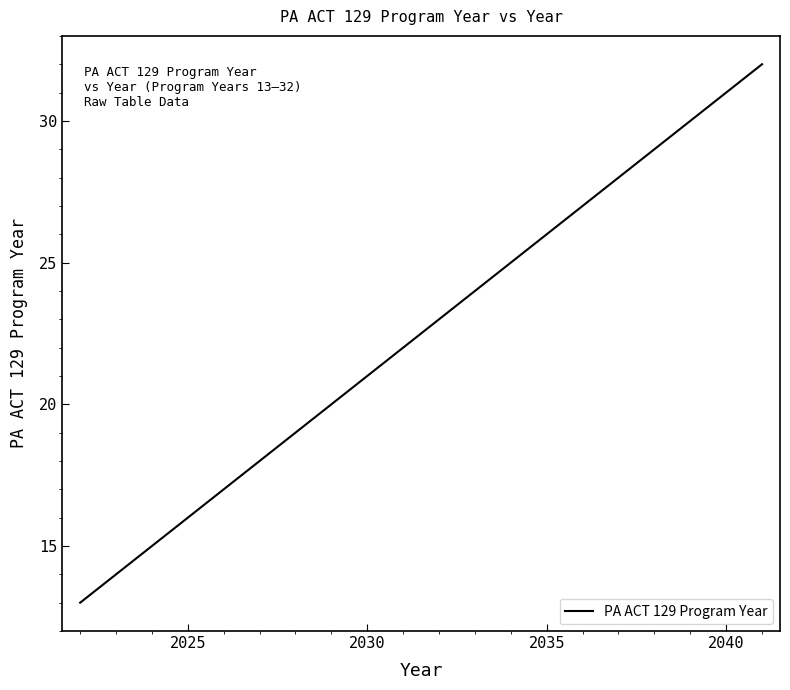

What is the maximum value shown in the chart?

32